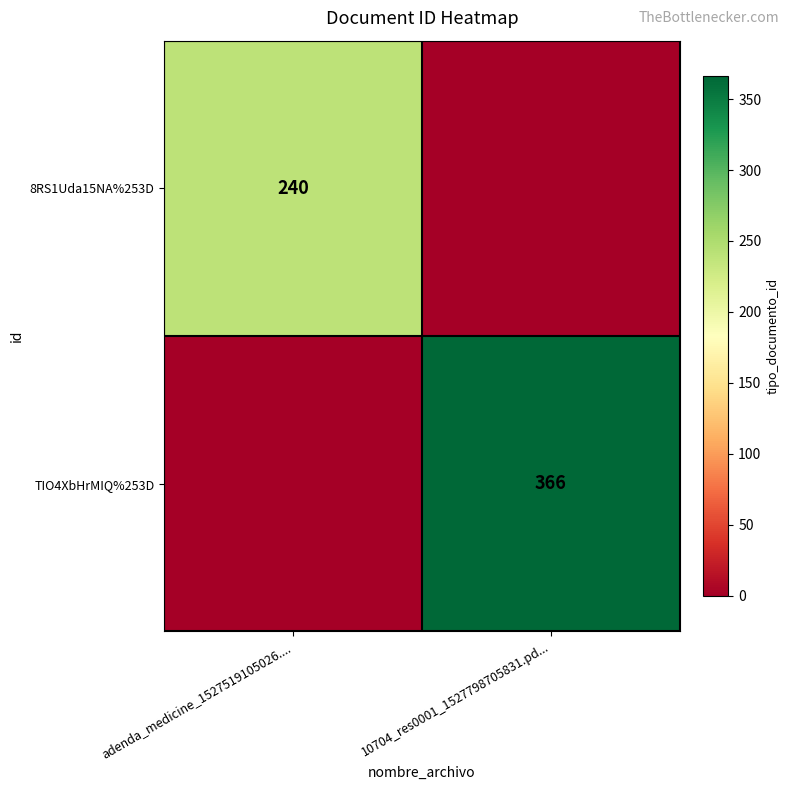

Is it true that 8RS1Uda15NA%253D equals 431 at adenda_medicine_1527519105026....?

False